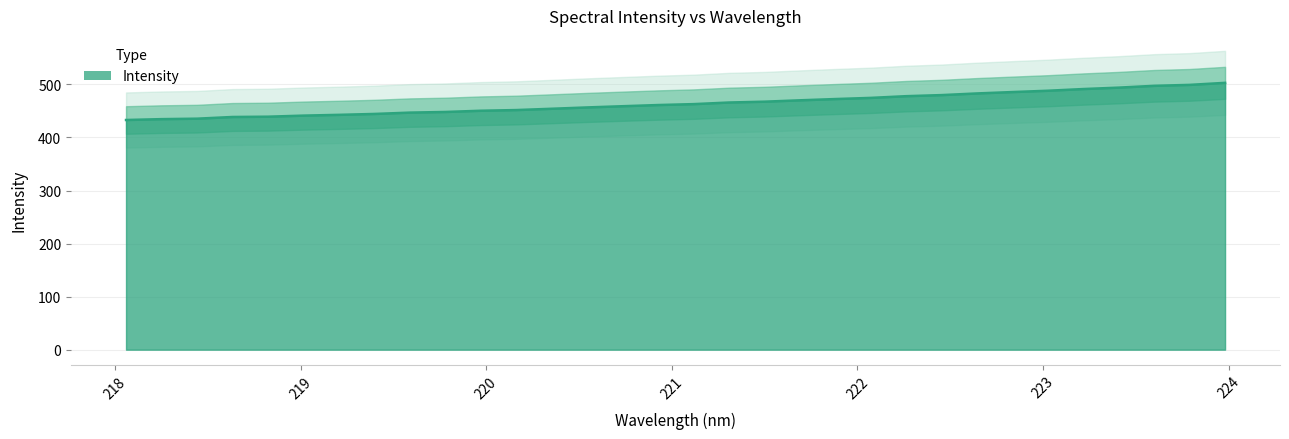

What is the label of the 2nd point from the right?

223.7895